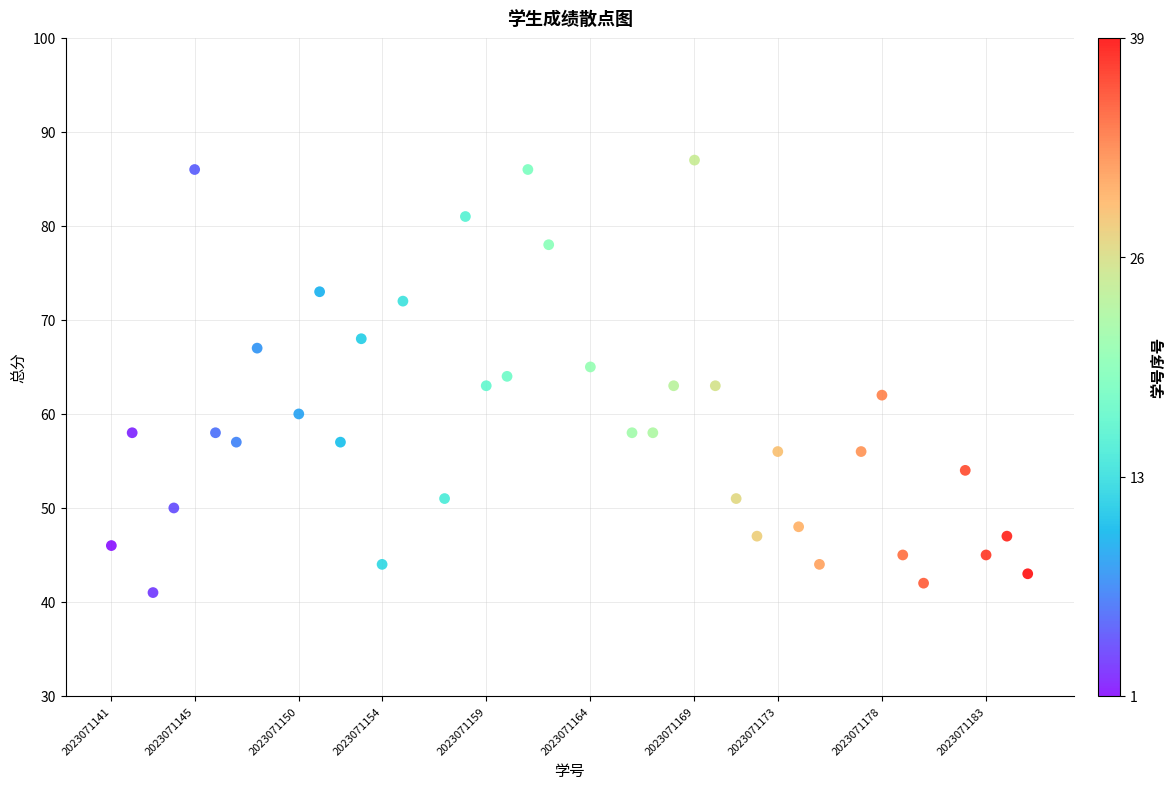

What is the range of X values (max minus min)?

44